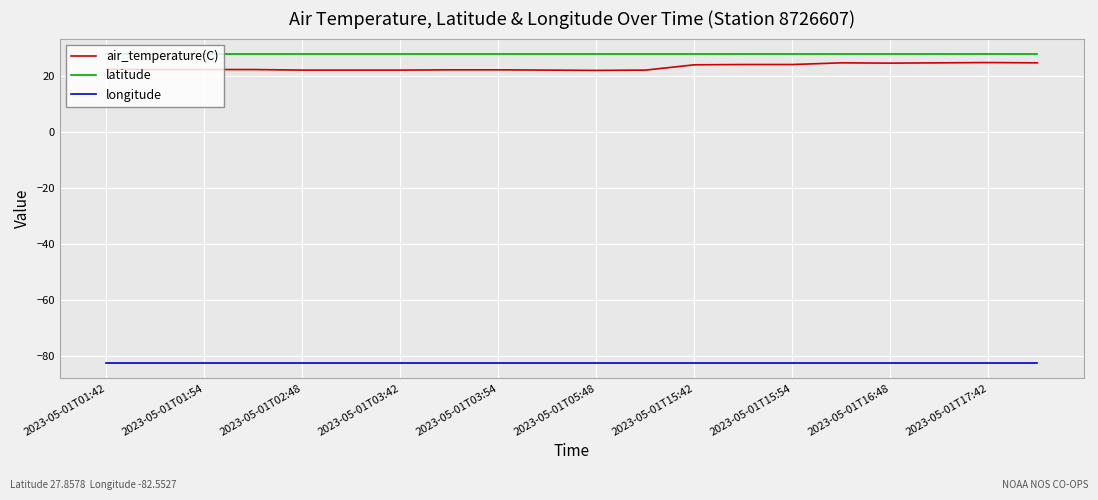

What are all the series names shown in the legend?

air_temperature(C), latitude, longitude